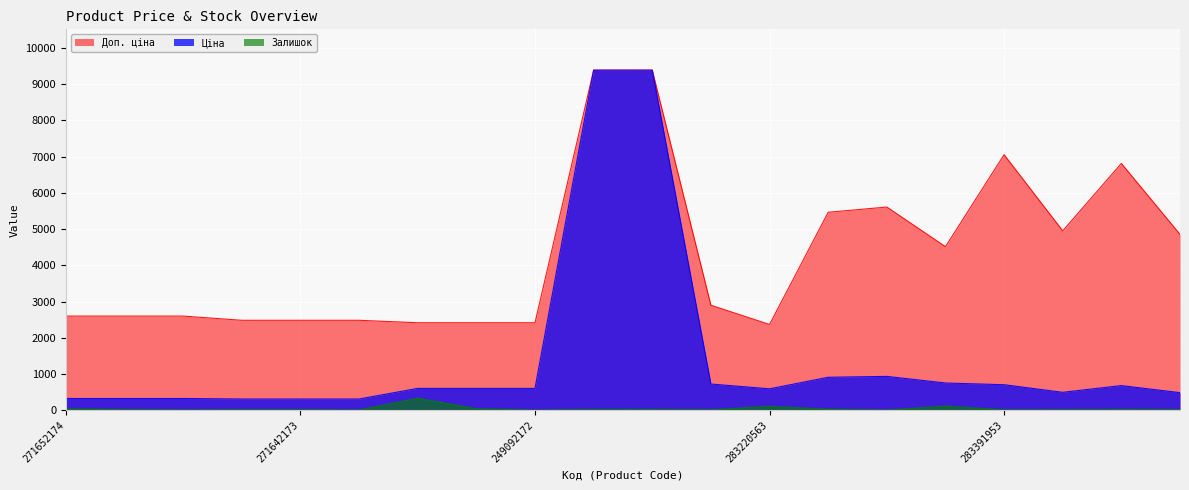

Rank the categories by Ціна value from highest to lowest.

273702193, 273702194, 283451953, 283481953, 283421953, 283280563, 283391953, 283361953, 249092174, 249092173, 249092172, 283220563, 283370563, 283340563, 271652174, 271652173, 271652172, 271642174, 271642173, 271642172